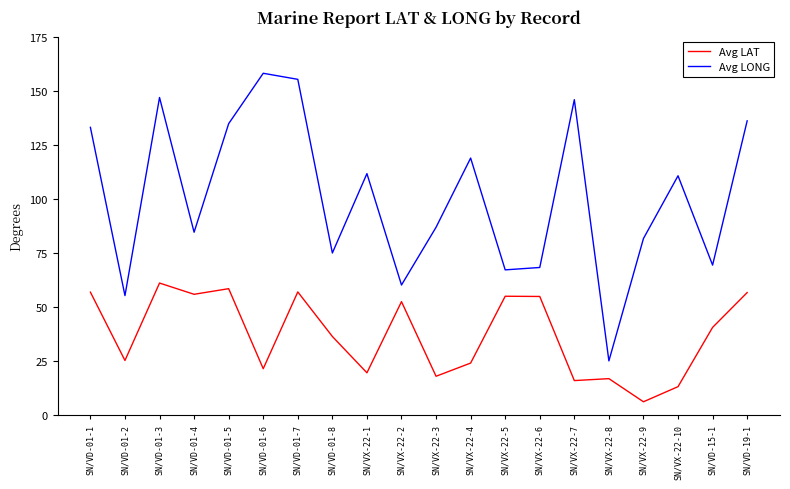

At SN/VD-01-6, list the series in order from smallest to largest.

Avg LAT, Avg LONG